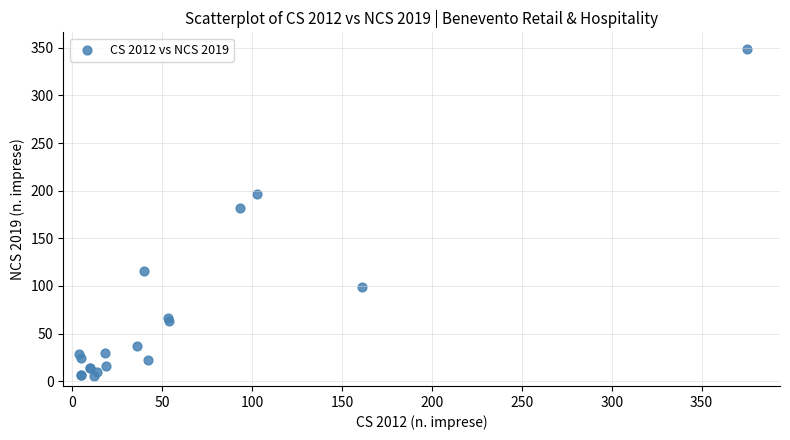

What Y value in the scatter plot is closest to 177?

182